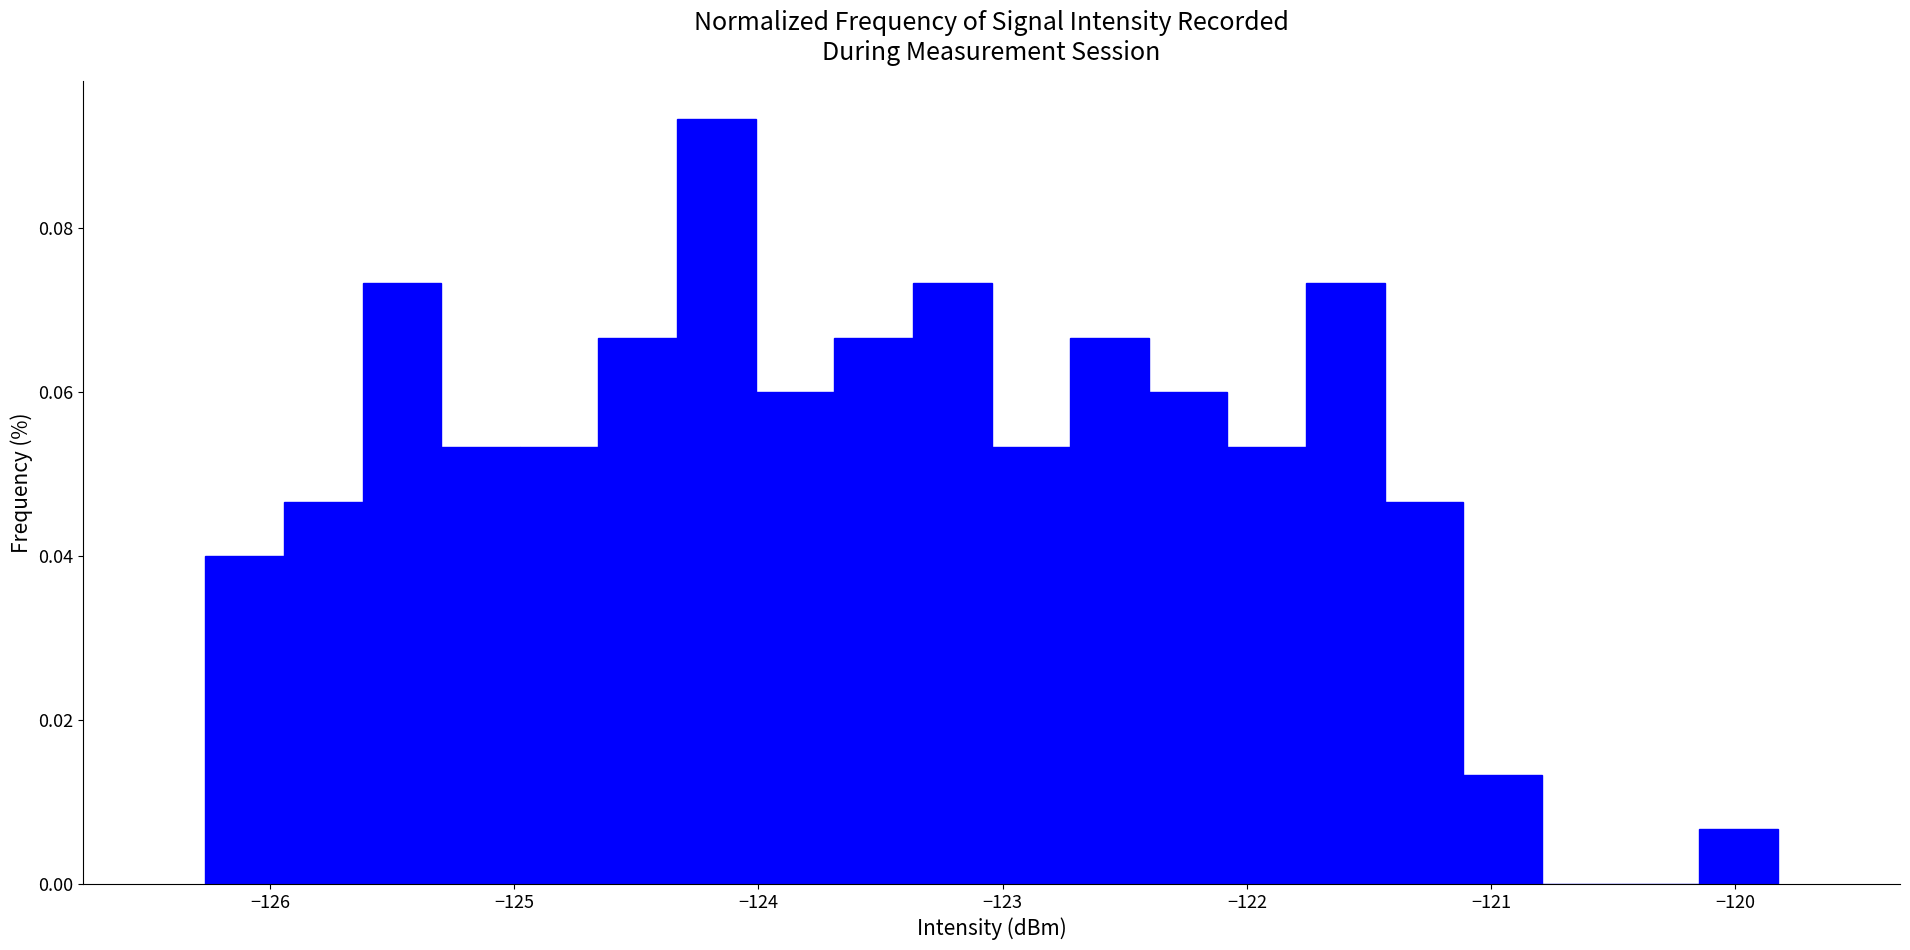

Read against the x-axis, roughly where is the centre of the tallest bar?

-124.2